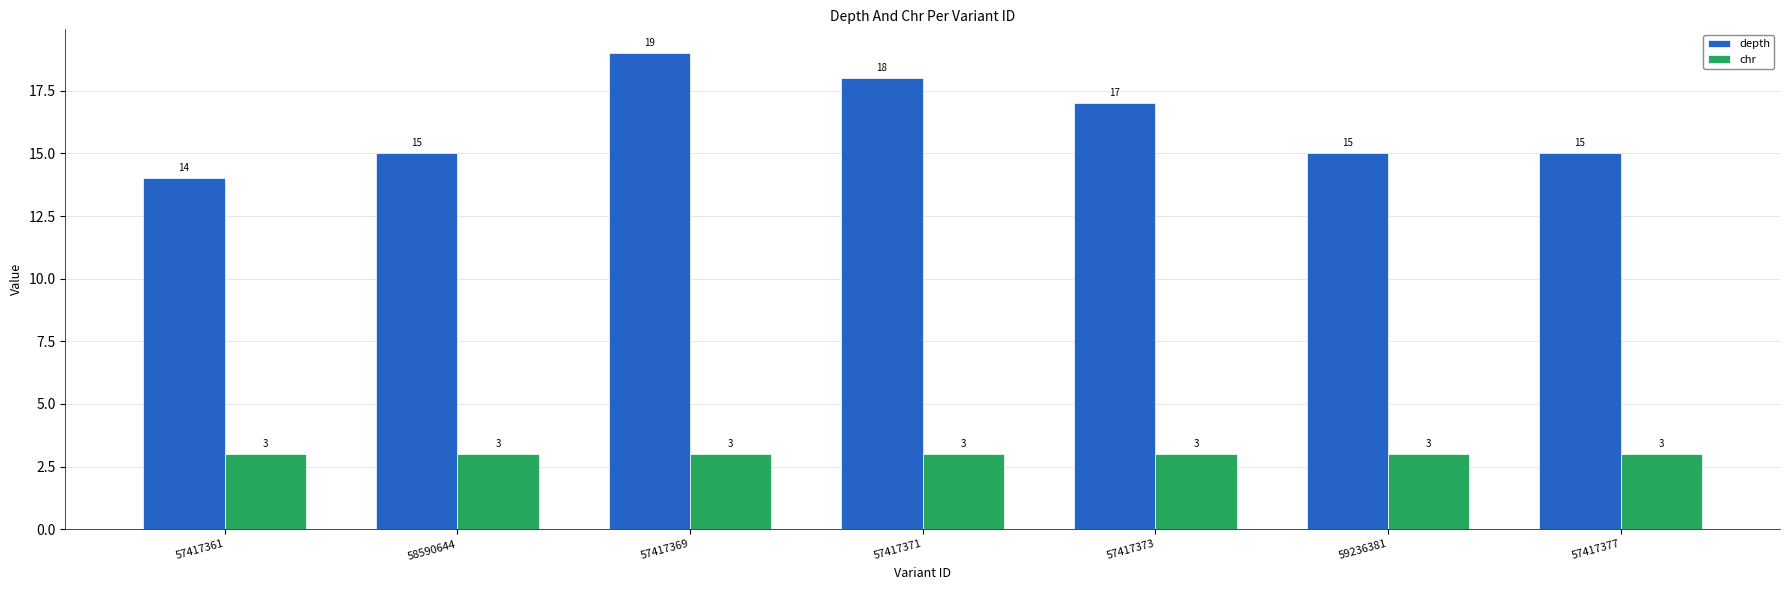

What position from the left is 57417371?

4